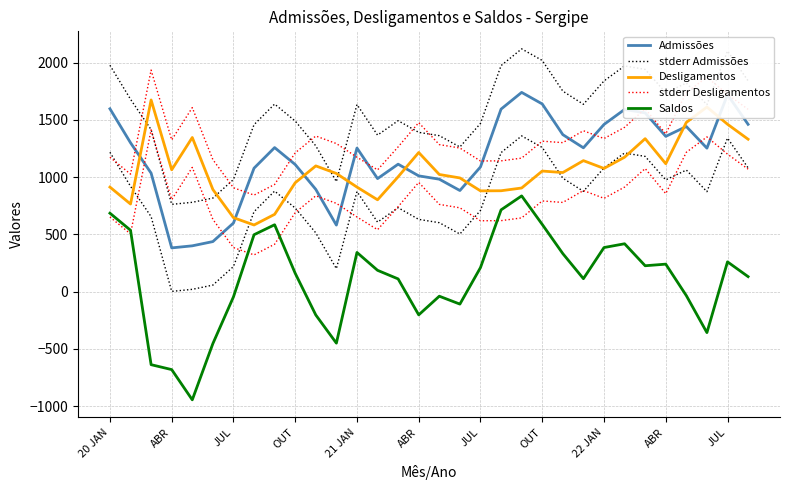

What are all the series names shown in the legend?

Admissões, stderr Admissões, Desligamentos, stderr Desligamentos, Saldos